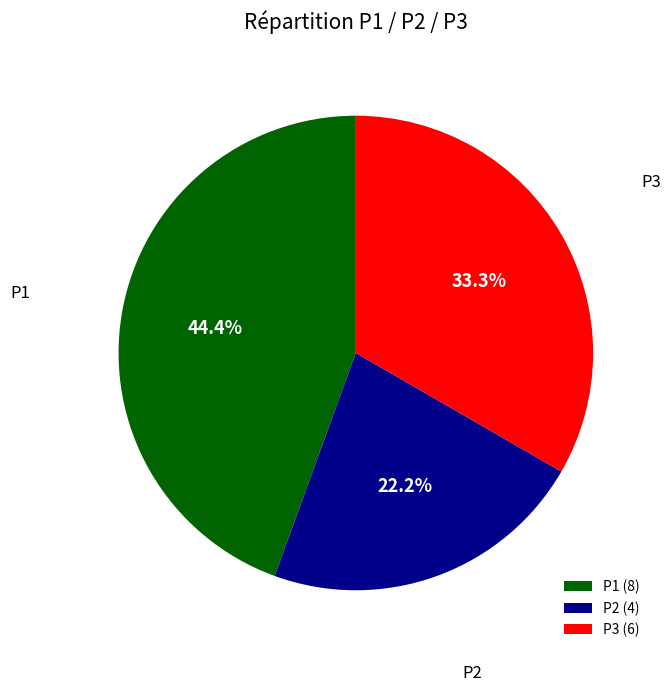

Rank the categories by value from lowest to highest.

P2 (4), P3 (6), P1 (8)